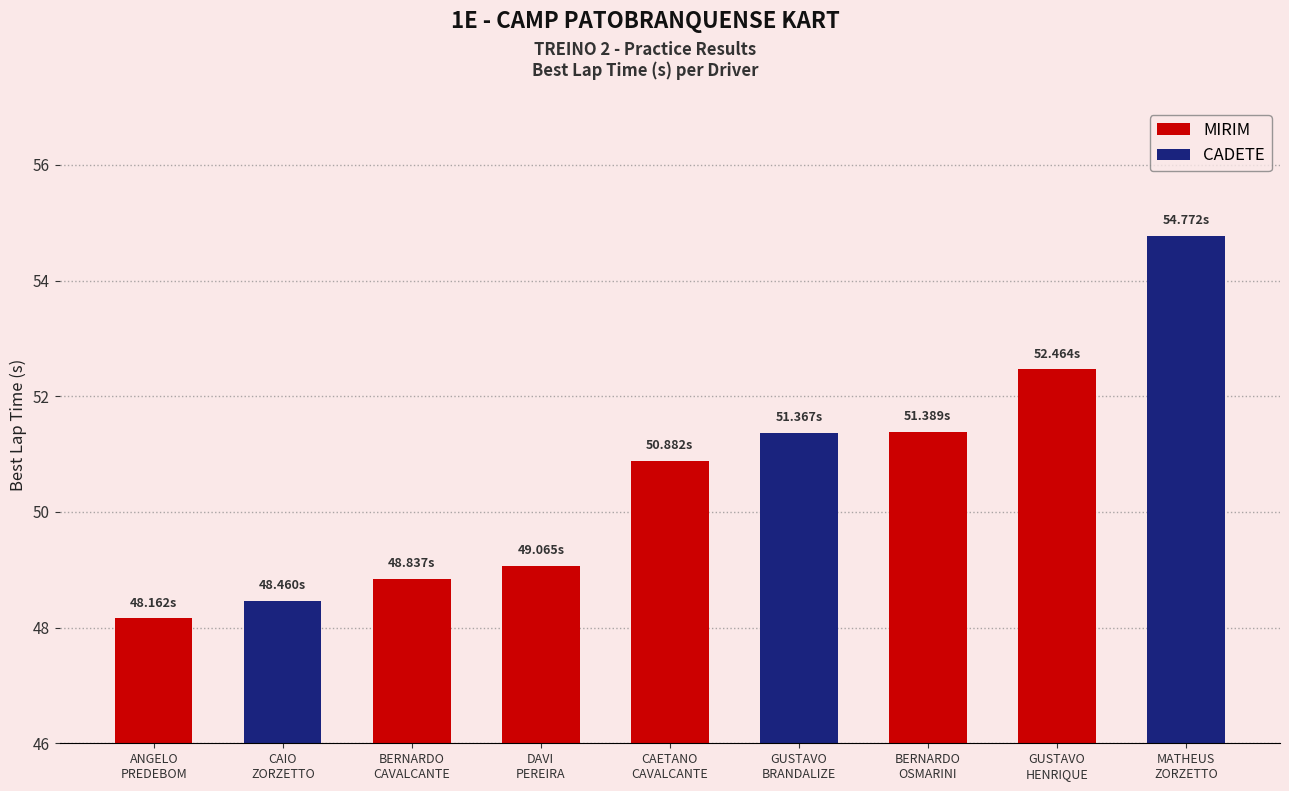

Reading left to right, transcribe all the data shown in this chart.

48.2	48.5	48.8	49.1	50.9	51.4	51.4	52.5	54.8